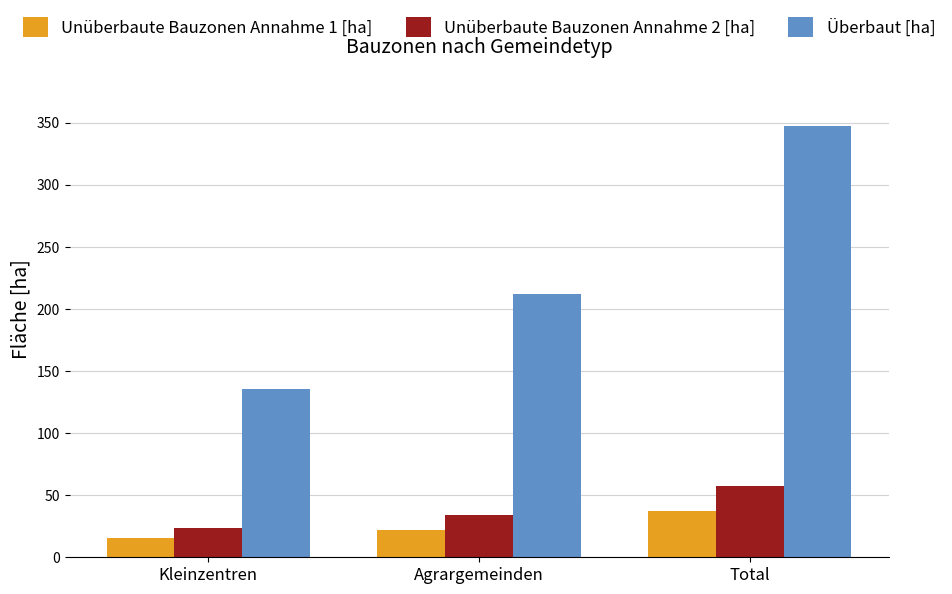

What is the difference between the second highest and minimum values in the Unüberbaute Bauzonen Annahme 2 [ha] series?

9.9